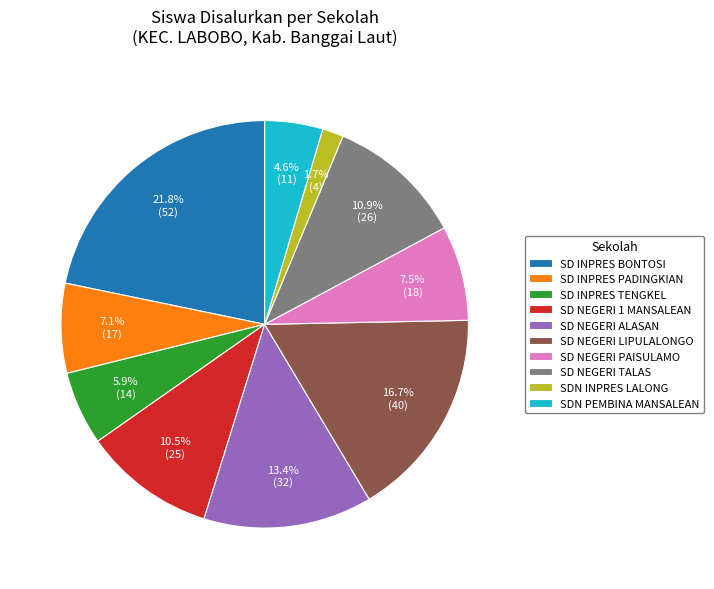

Which category has the biggest portion of the pie?

SD INPRES BONTOSI